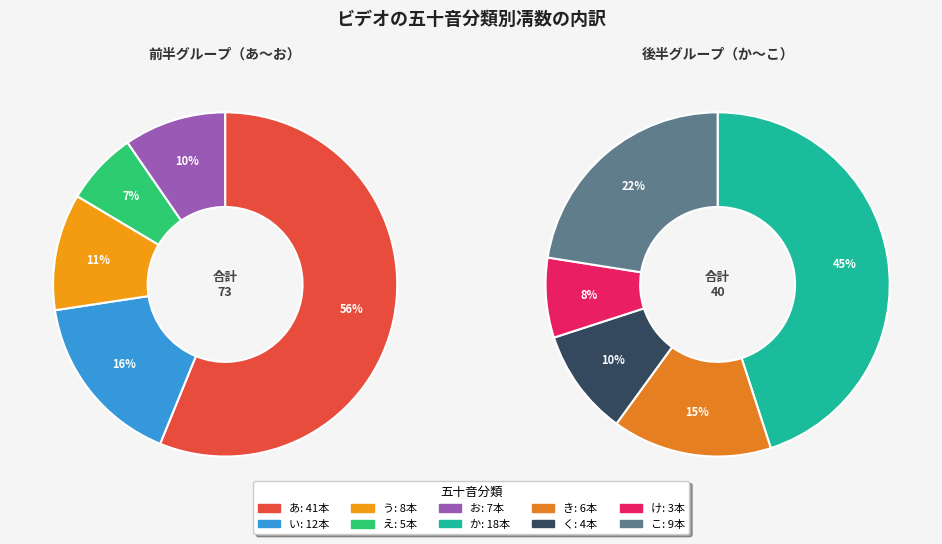

Does く represent more than half of the total?

No